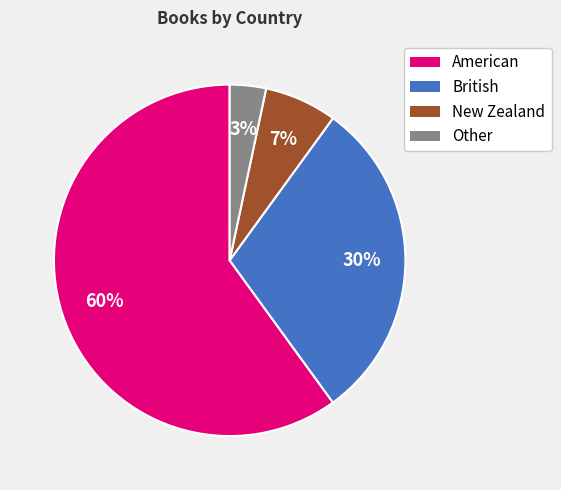

Is there a majority slice in this chart?

Yes